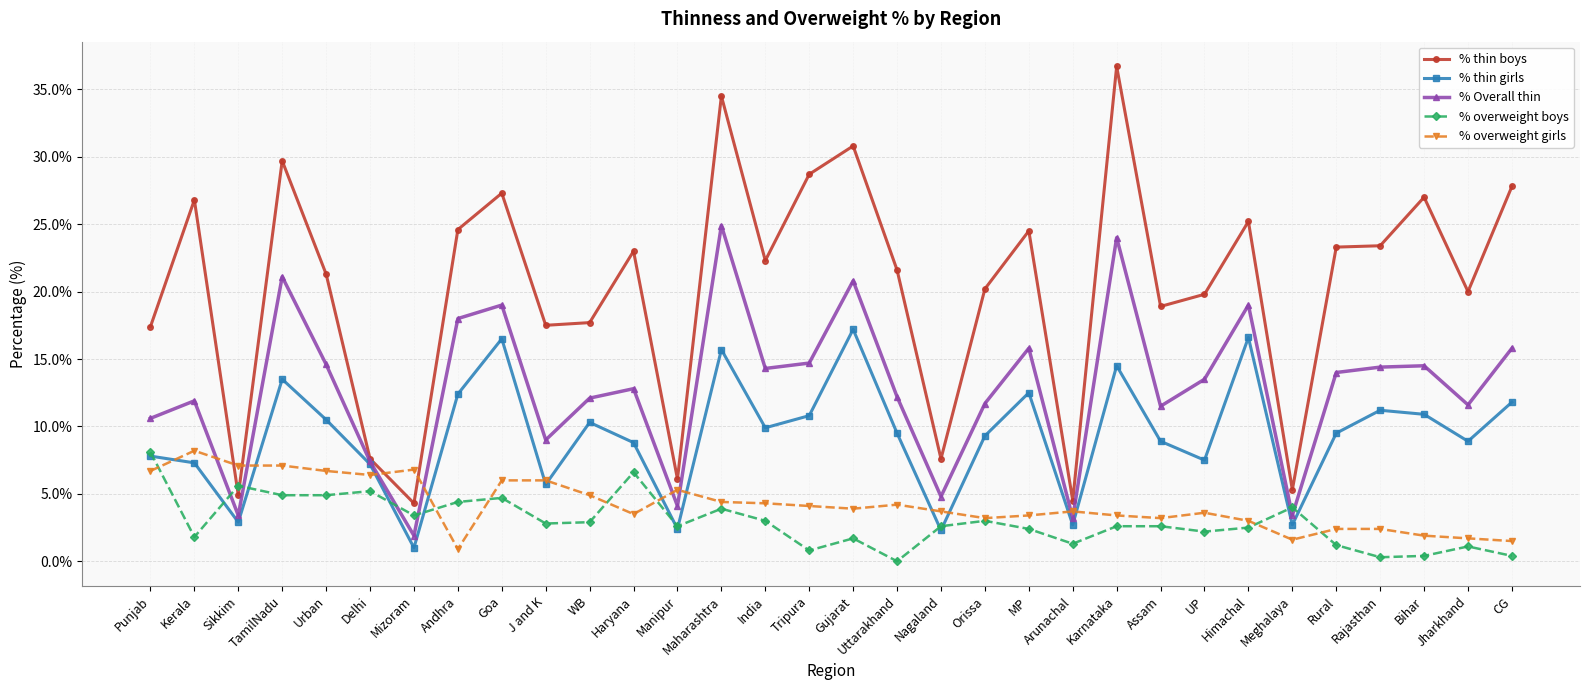

What is the difference between the % thin boys values at Himachal and Tripura?

3.5